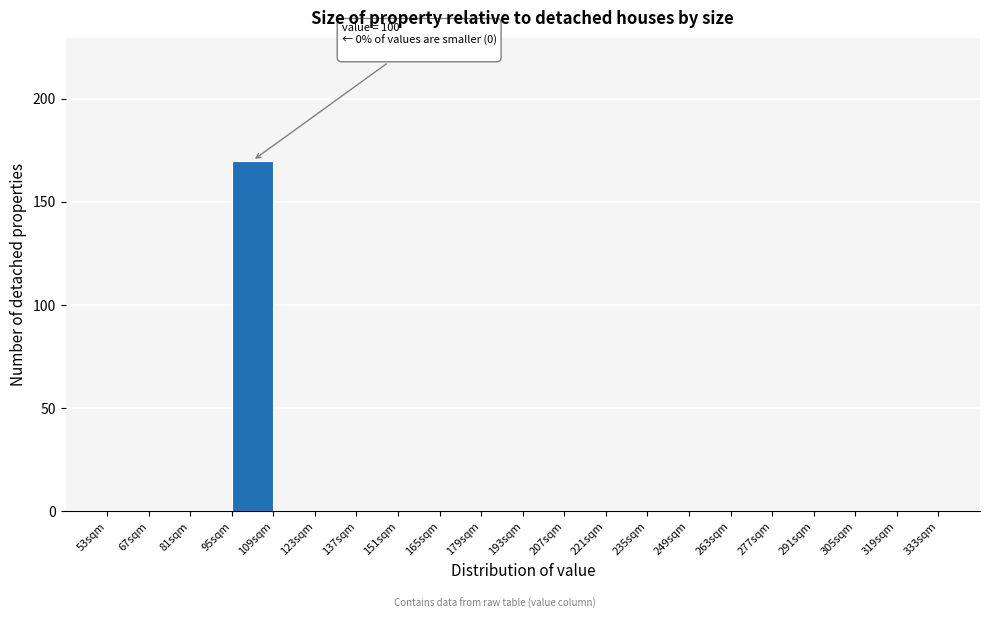

Which range on the x-axis has the tallest bar?

95 to 109